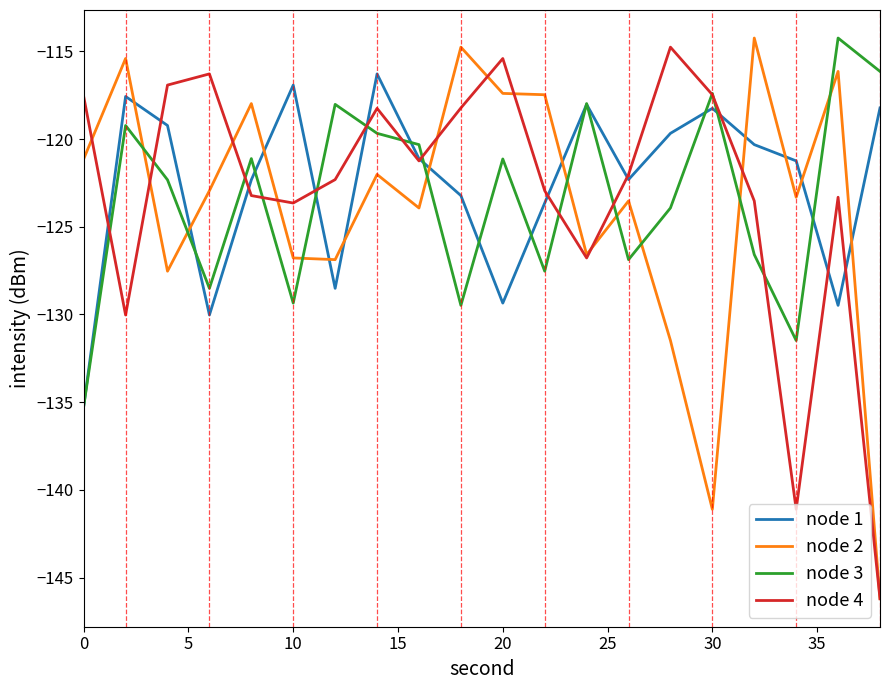

True or false: node 1 and node 2 intersect in this chart.

True